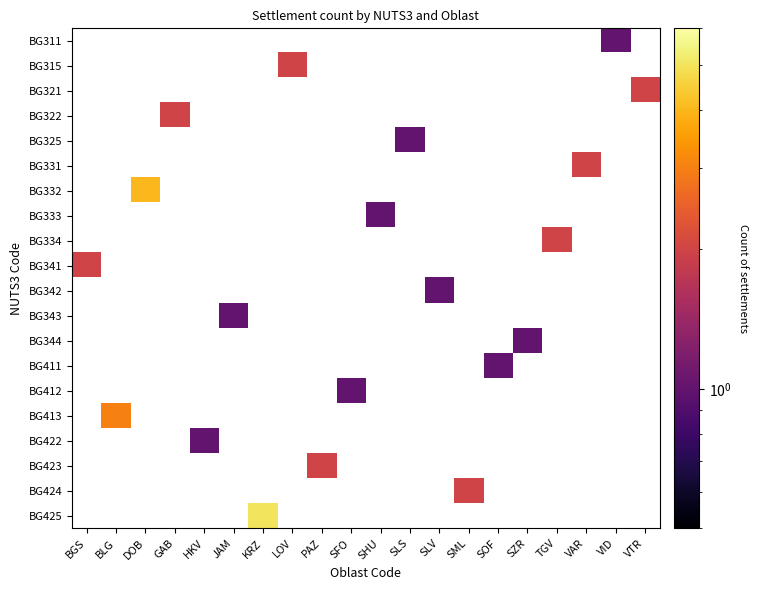

Rank the series by their maximum value, from highest to lowest.

BG311, BG315, BG321, BG322, BG325, BG331, BG332, BG333, BG334, BG341, BG342, BG343, BG344, BG411, BG412, BG413, BG422, BG423, BG424, BG425